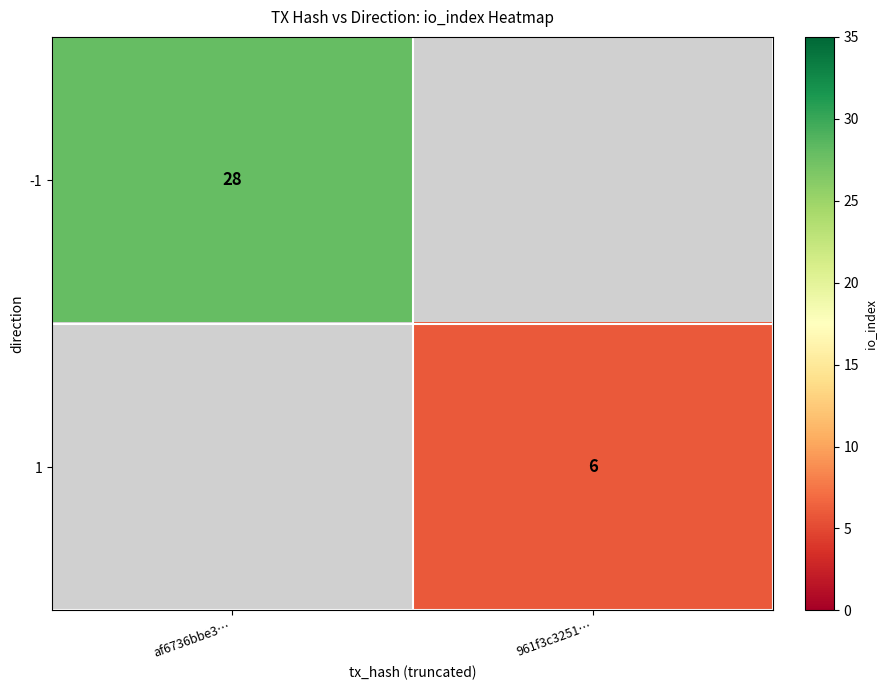

What is the greatest value displayed?

28.0